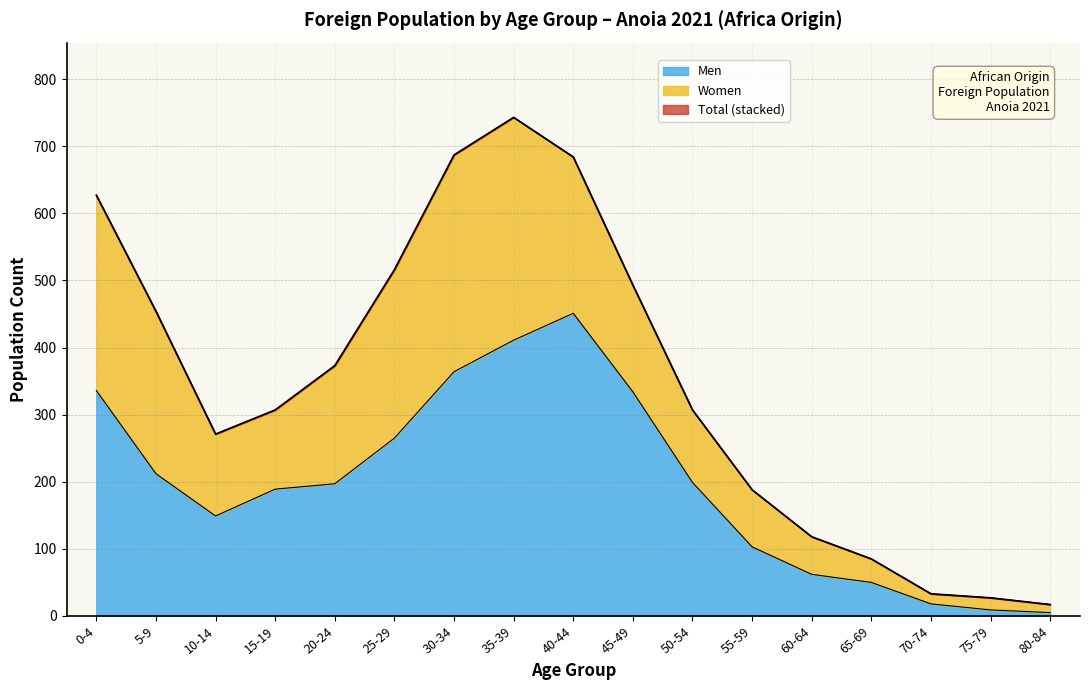

What is the smallest value displayed?

5